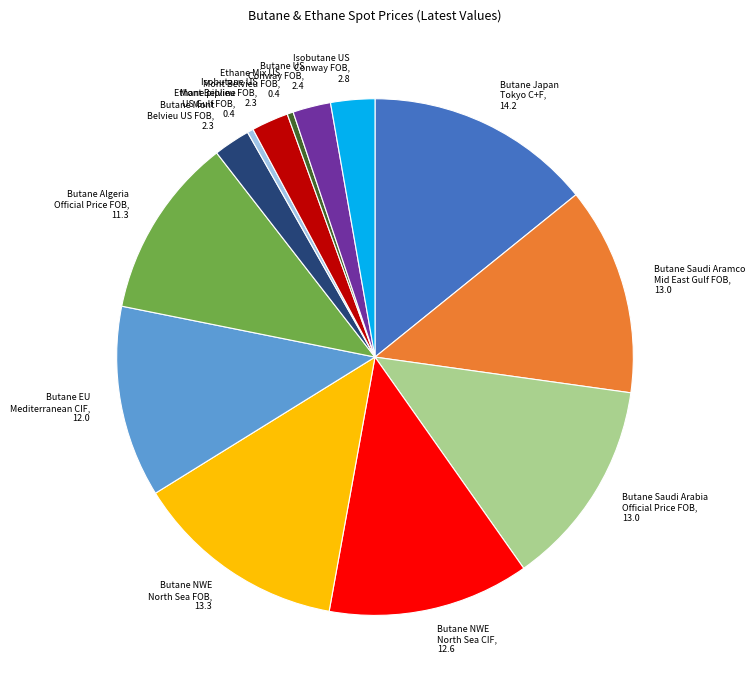

Approximately how many times larger is the value at Butane EU Mediterranean CIF compared to Ethane pipline US Gulf FOB?

31.3